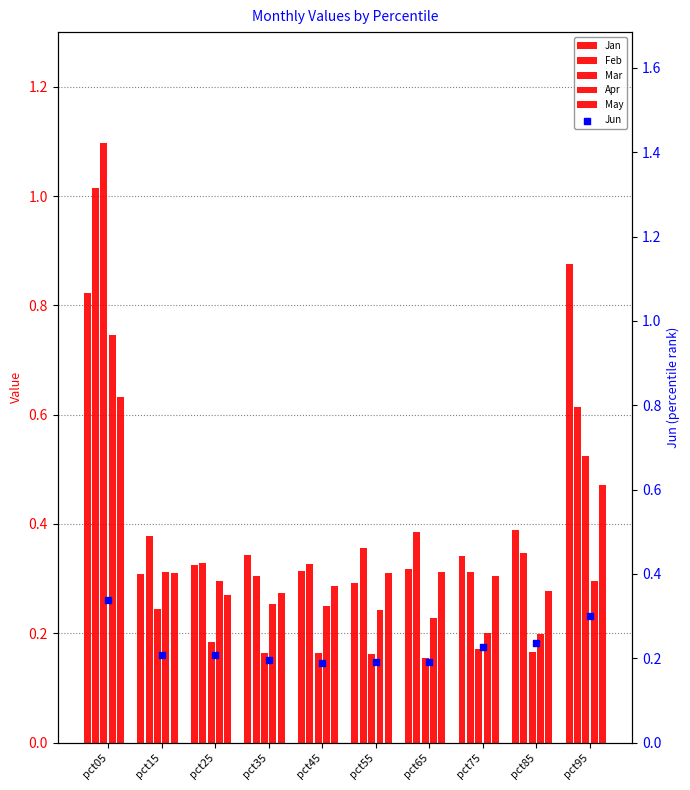

What are all the series names shown in the legend?

Jan, Feb, Mar, Apr, May, Jun